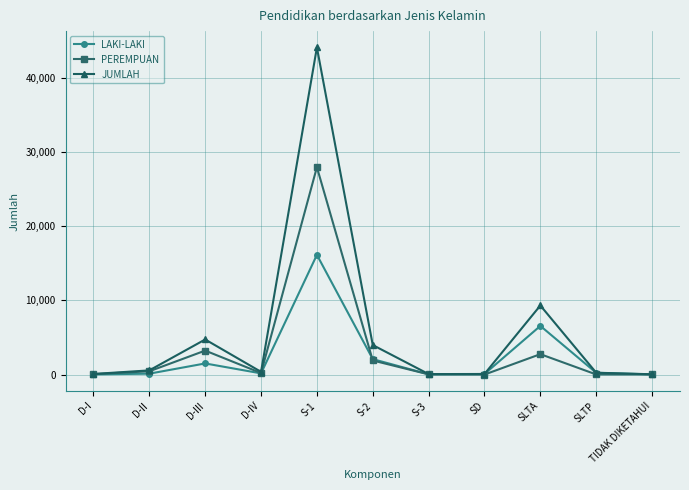

What is the total value across all series at SD?

158